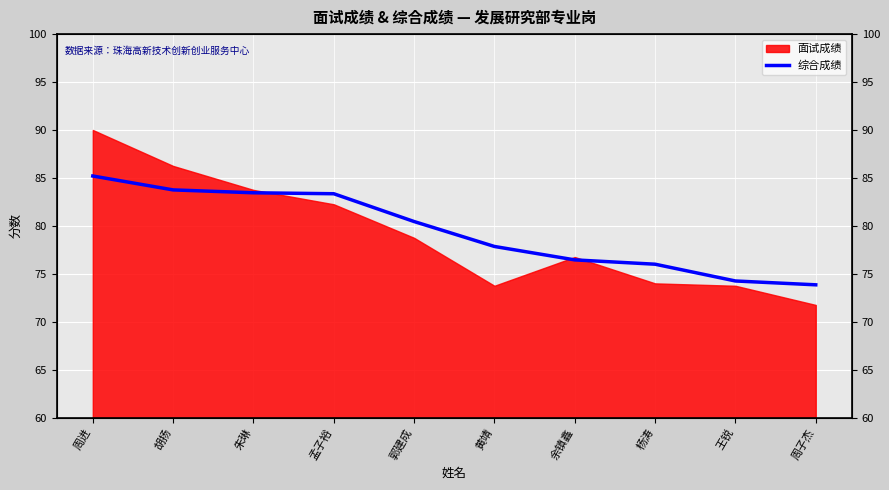

True or false: the data shows 76.0 at 杨涛.

True